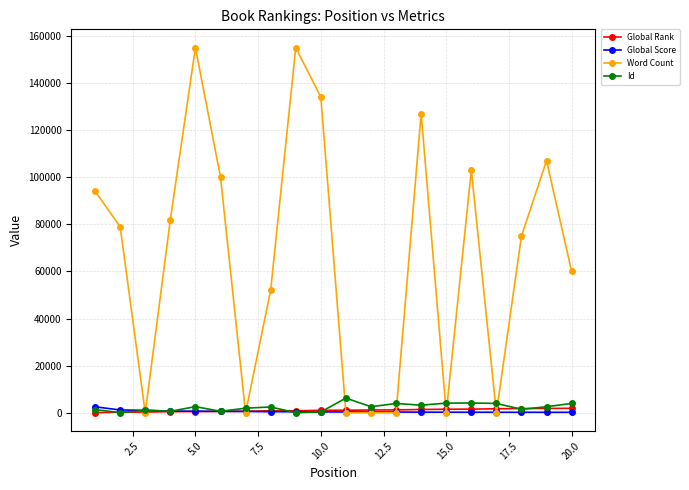

True or false: Id has more than 0 interior local peaks.

True